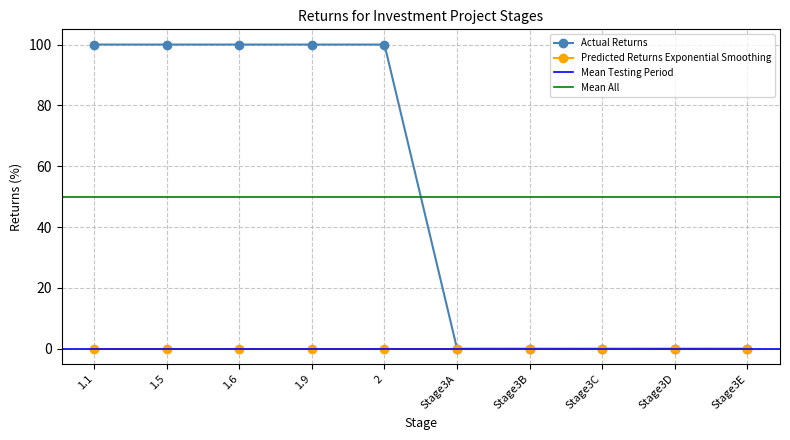

True or false: Predicted Returns Exponential Smoothing and Actual Returns cross at least once.

False